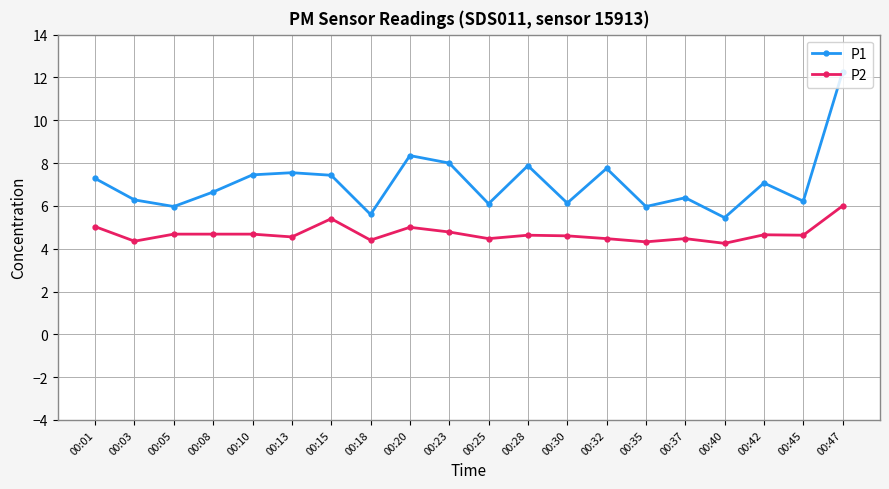

How many data points does each series have?

20